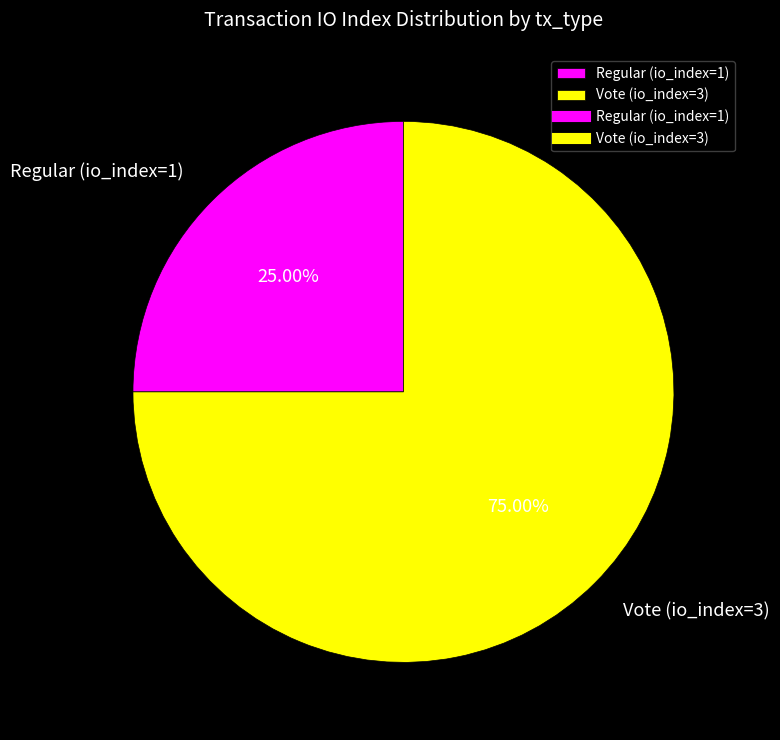

Is Vote (io_index=3) the majority of the pie?

Yes